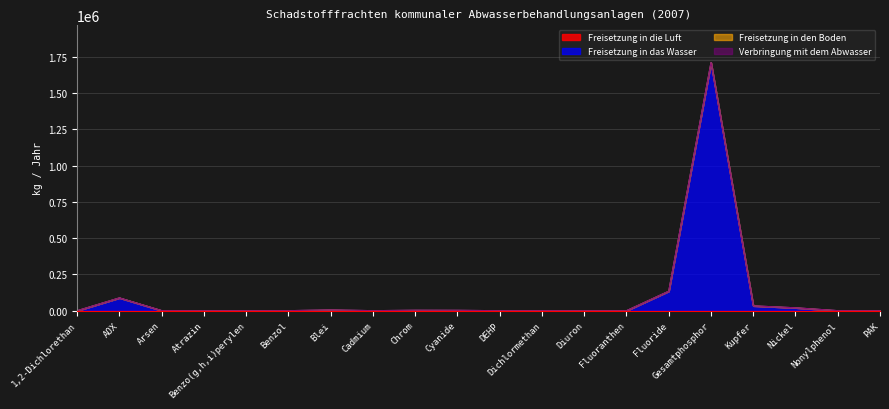

How many lines are shown in the chart?

4